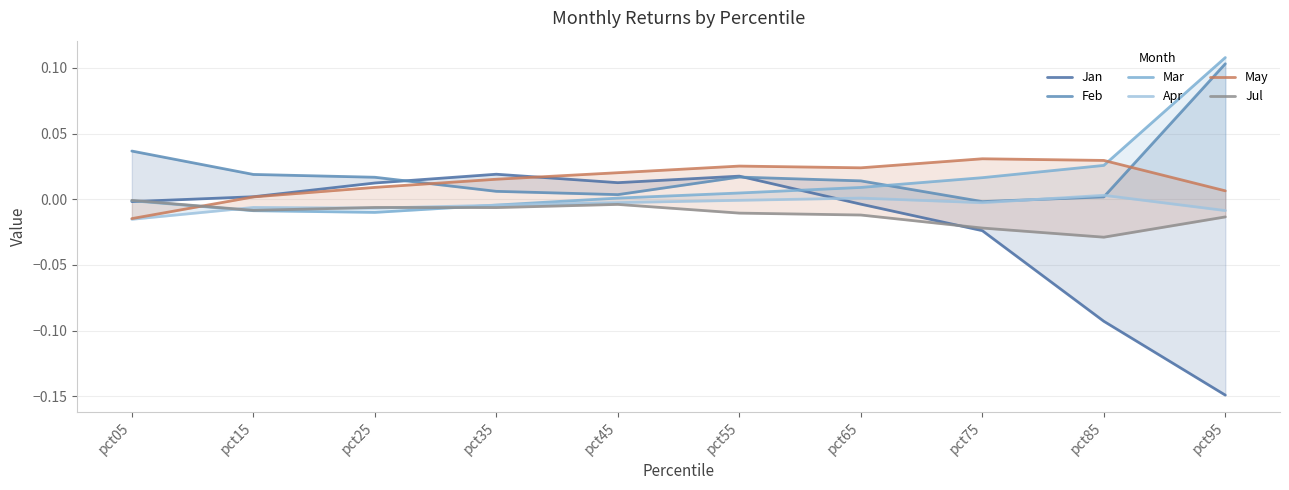

How many data points in Apr are above 0?

2